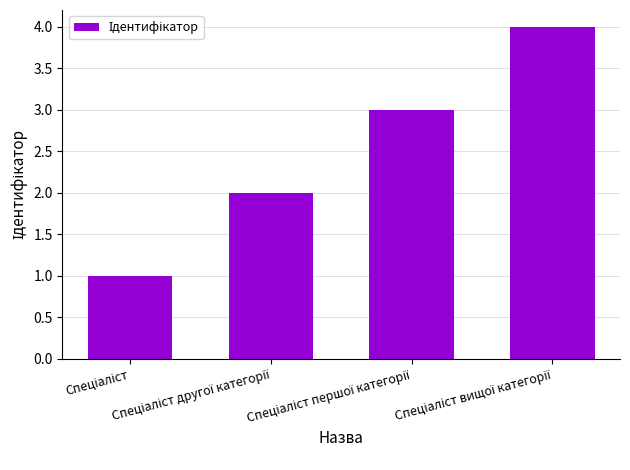

What is the sum of all values?

10